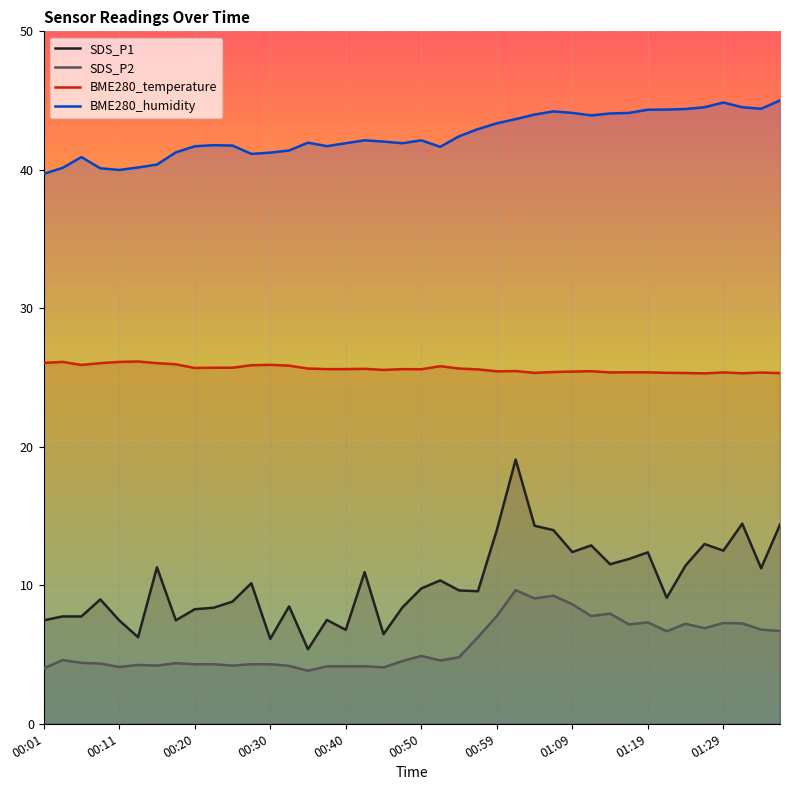

True or false: BME280_temperature has a value of 8.2 at 01:07.

False